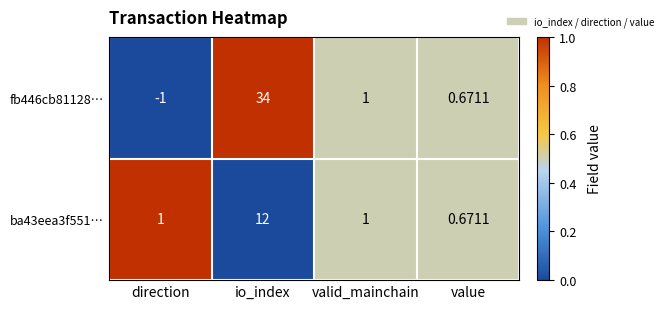

Between direction and io_index, which series saw the biggest shift?

fb446cb81128…